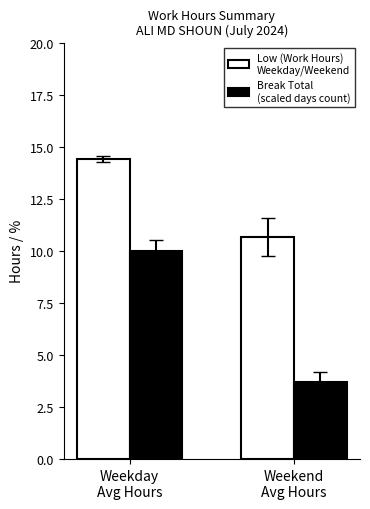

What is the maximum value shown in the chart?

14.4